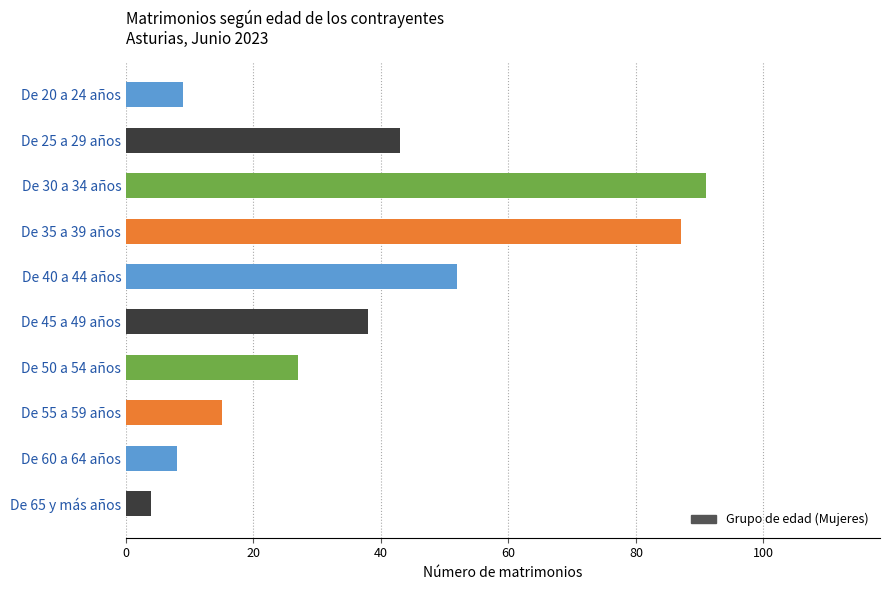

What is the average value?

37